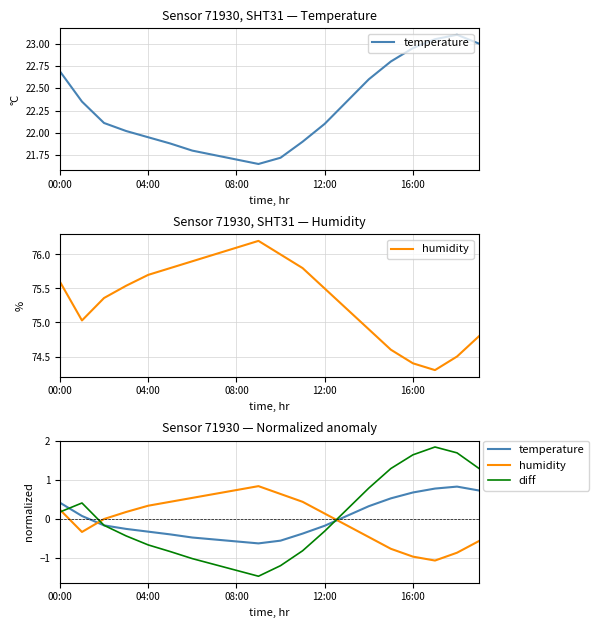

Does the chart have visible grid lines?

Yes